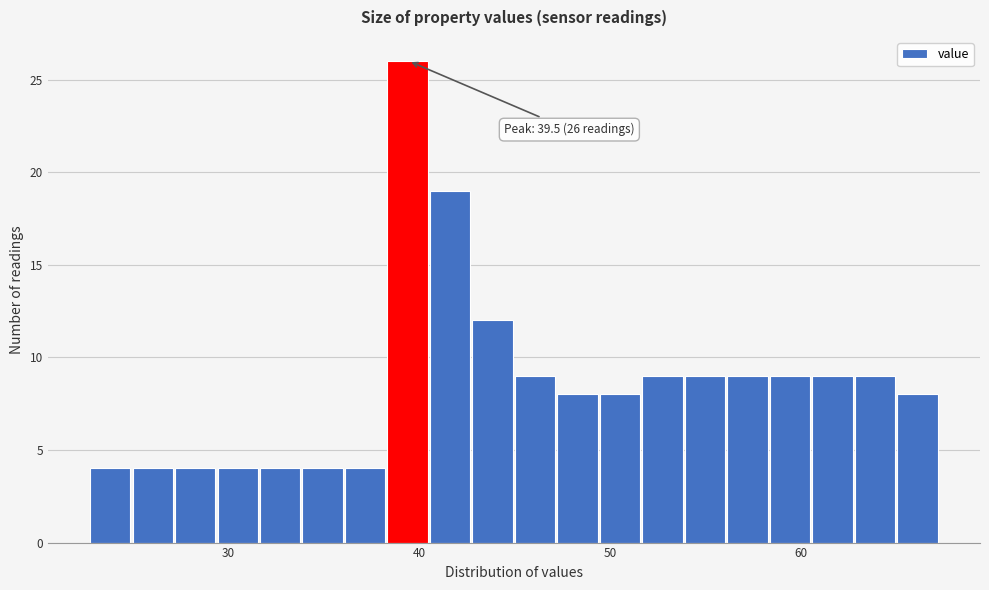

Read against the x-axis, roughly where is the centre of the tallest bar?

39